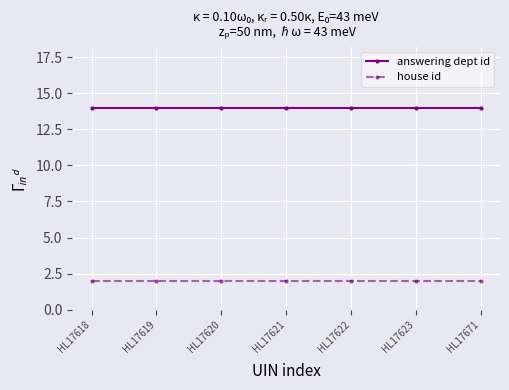

At how many categories does at least one series exceed 10?

7